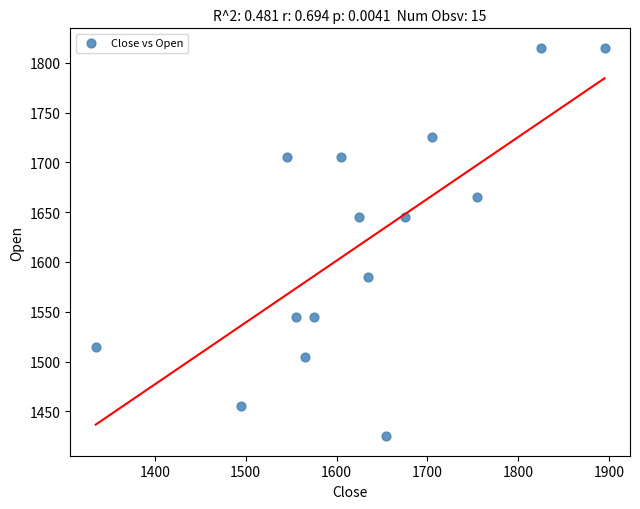

What is the range of Y values (max minus min)?

390